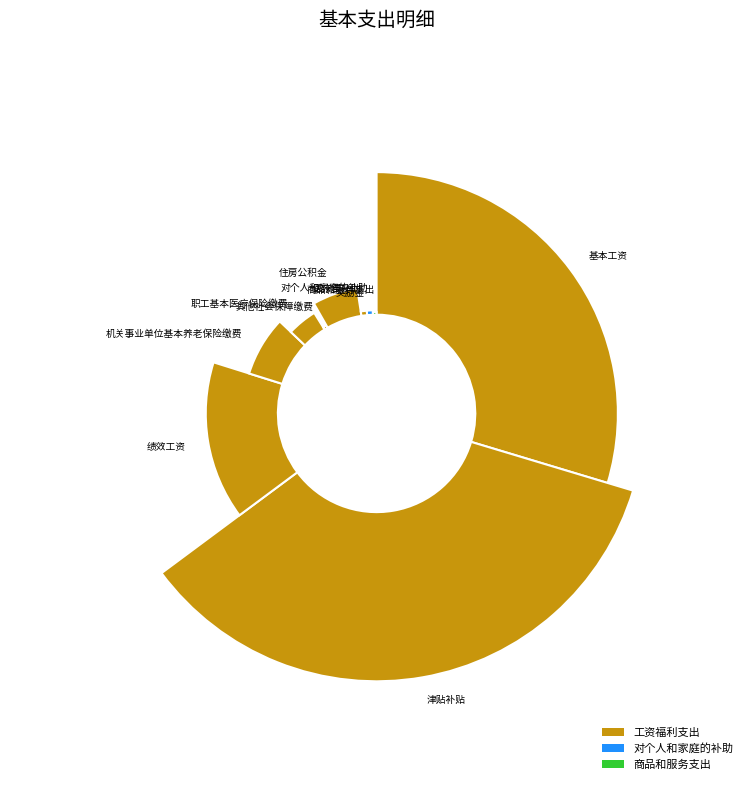

Combined, what portion of the pie is 职工基本医疗保险缴费 and 绩效工资?

19.1%